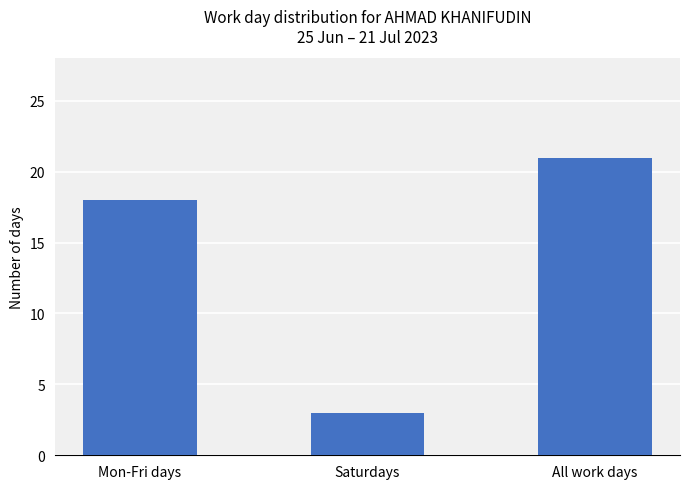

List the labels in order of value, largest first.

All work days, Mon-Fri days, Saturdays